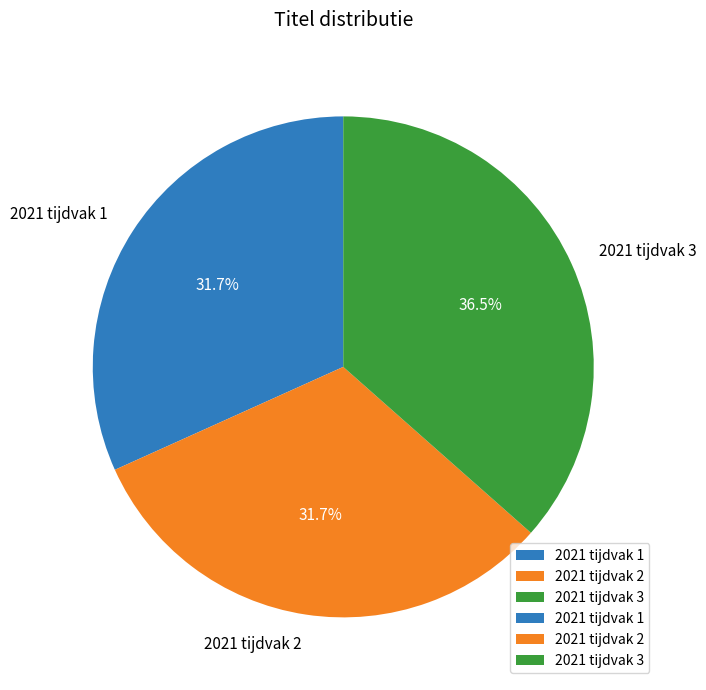

What percentage is the 2021 tijdvak 1 slice, to the nearest percent?

32%